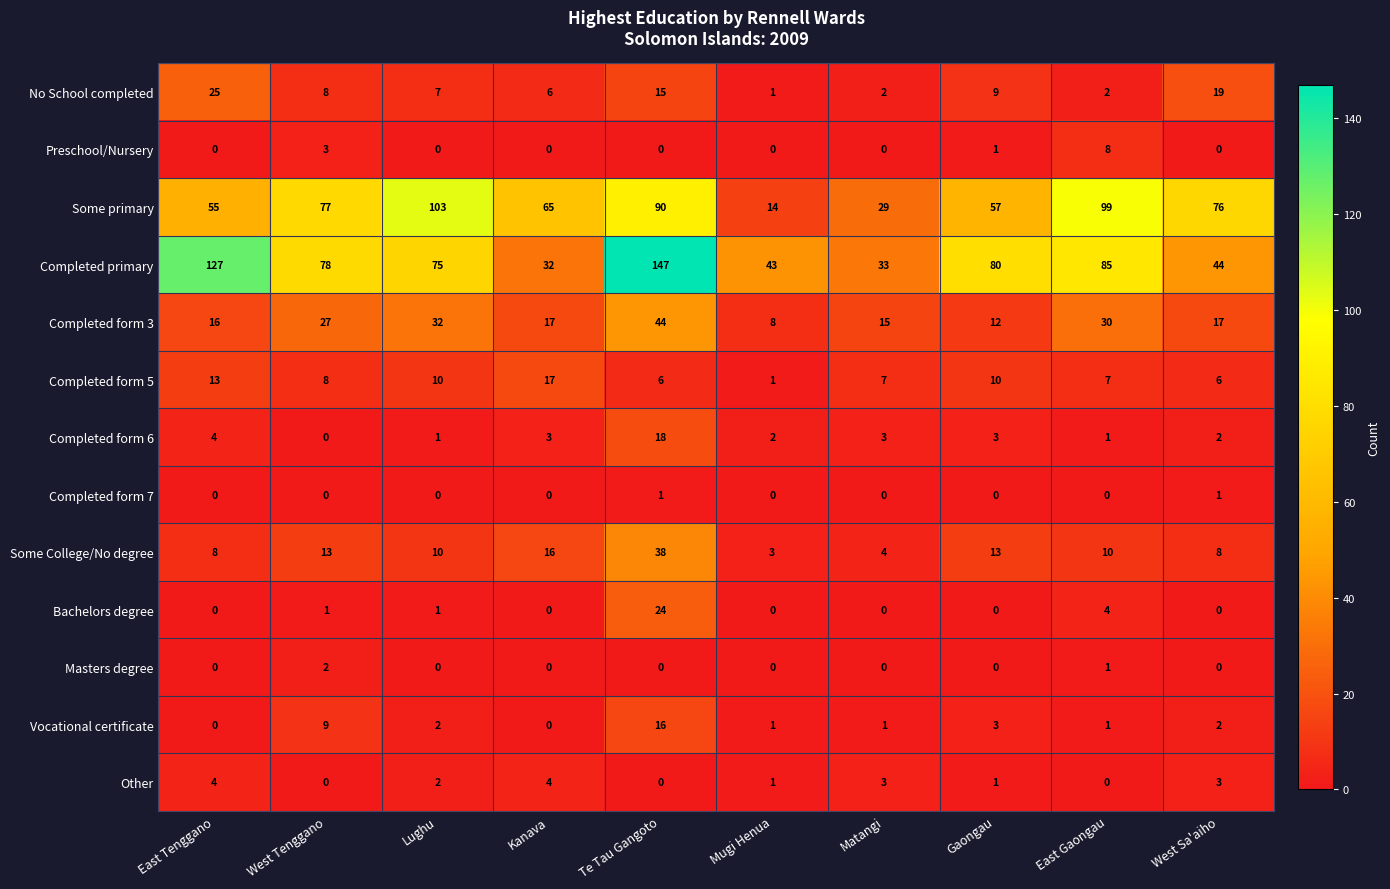

What is the total value across all series at Kanava?

160